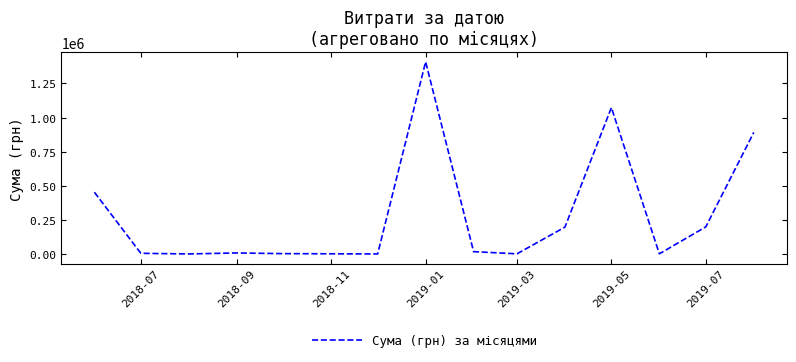

What is the greatest value displayed?

1408844.8